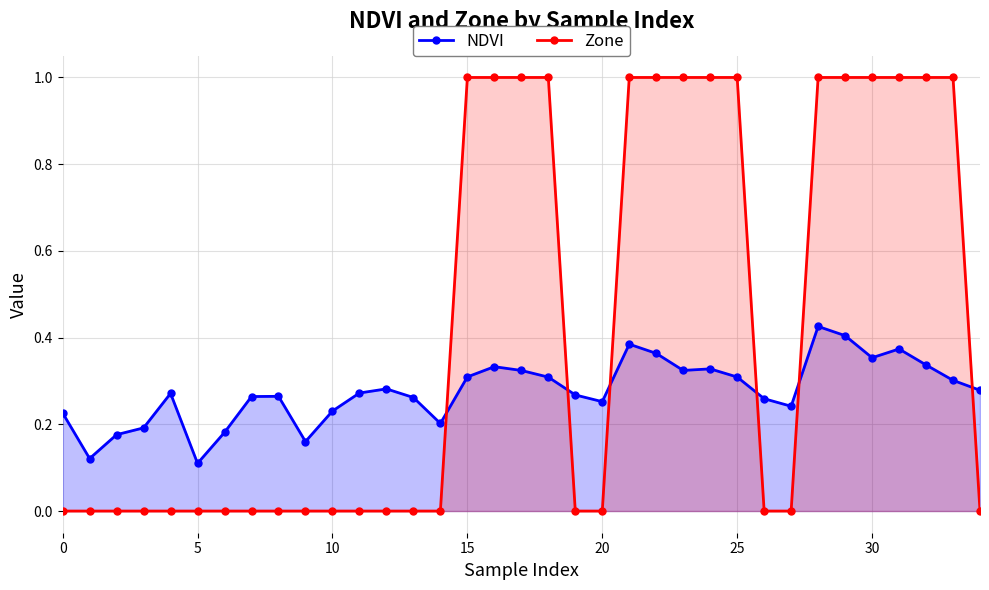

How many lines are shown in the chart?

2